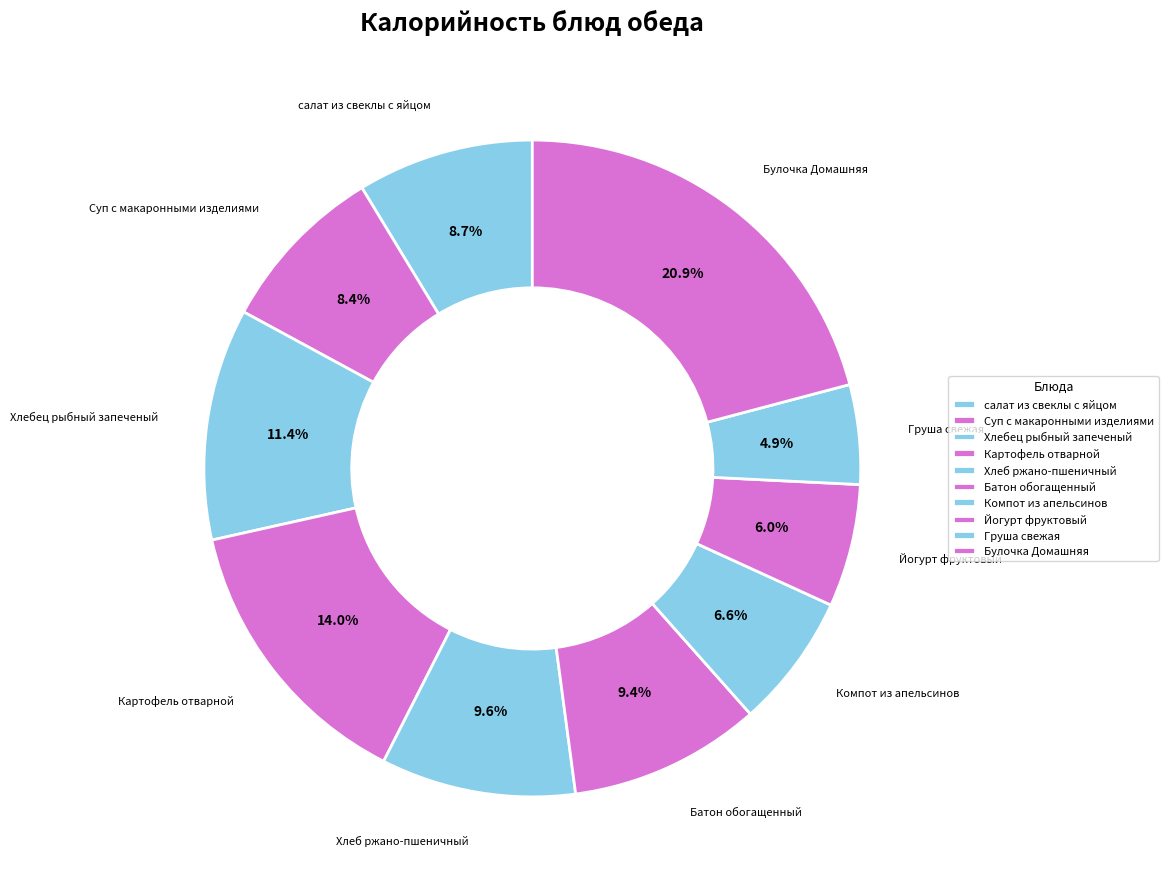

Count the number of slices in the pie.

10